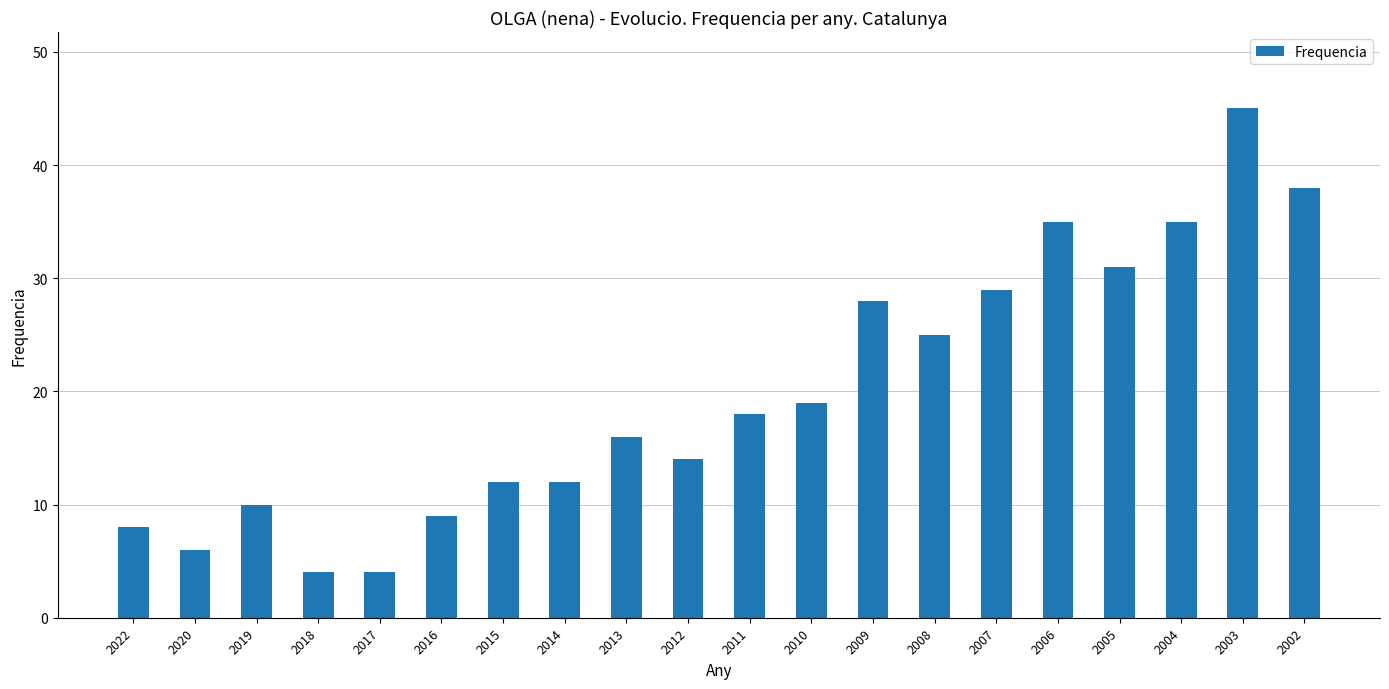

True or false: the data shows 29 at 2007.

True